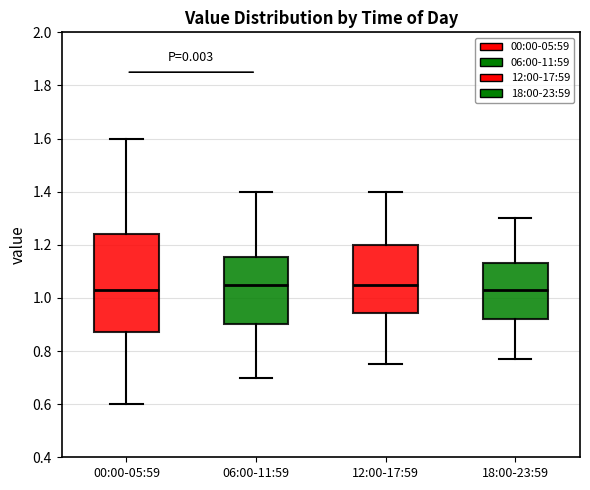

Comparing the boxes themselves (not the whiskers), which one is the tallest?

00:00-05:59